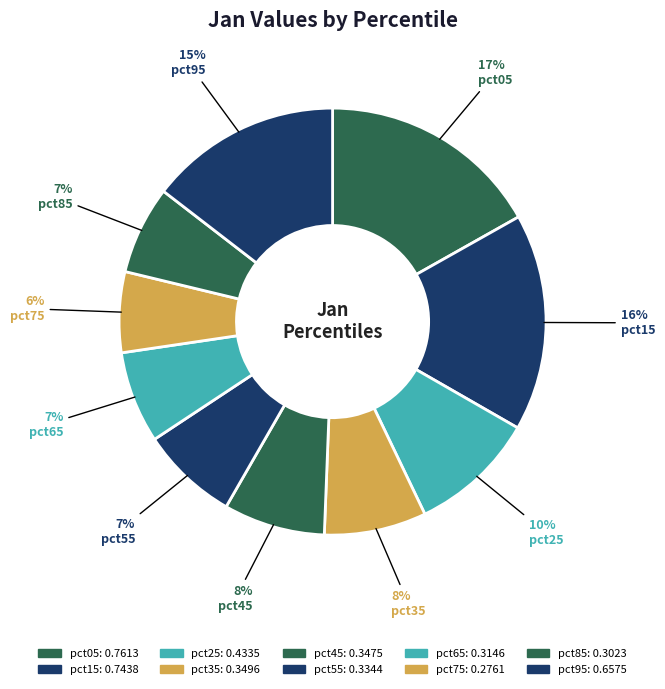

To the nearest percent, what percentage of the pie is pct15?

16%